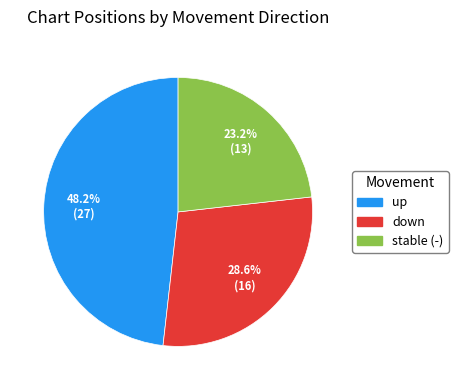

Does any single category account for the majority?

No